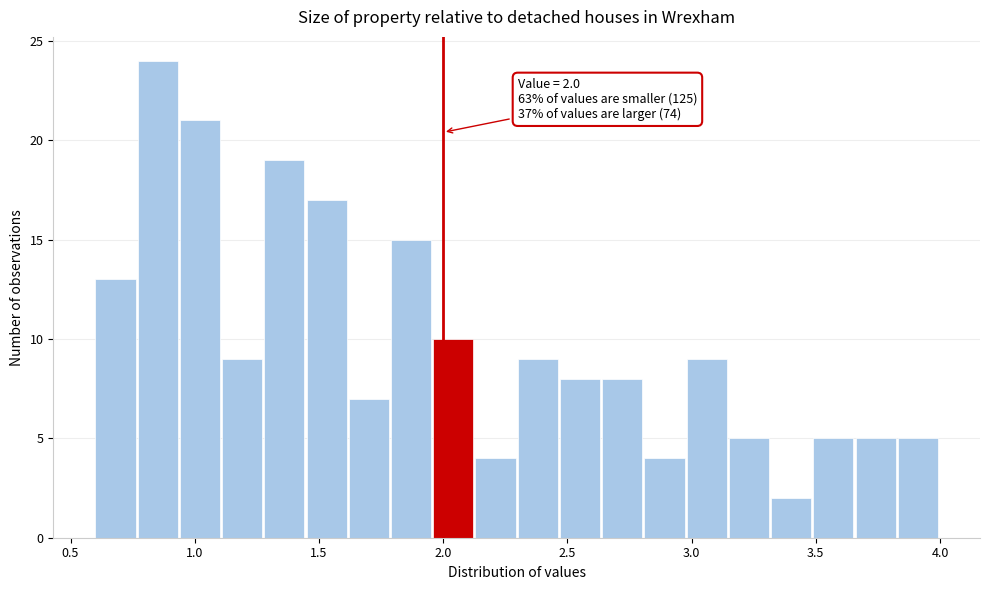

Around what value on the x-axis is the tallest bar? Give the approximate position of its centre, as read against the axis.

0.85